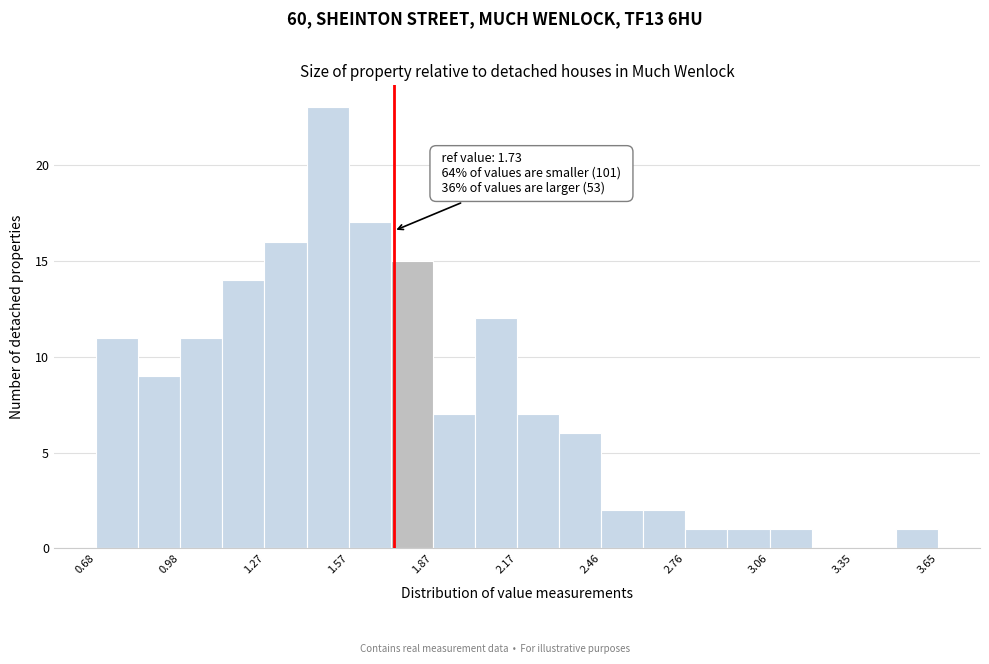

Around what value on the x-axis is the tallest bar? Give the approximate position of its centre, as read against the axis.

1.50